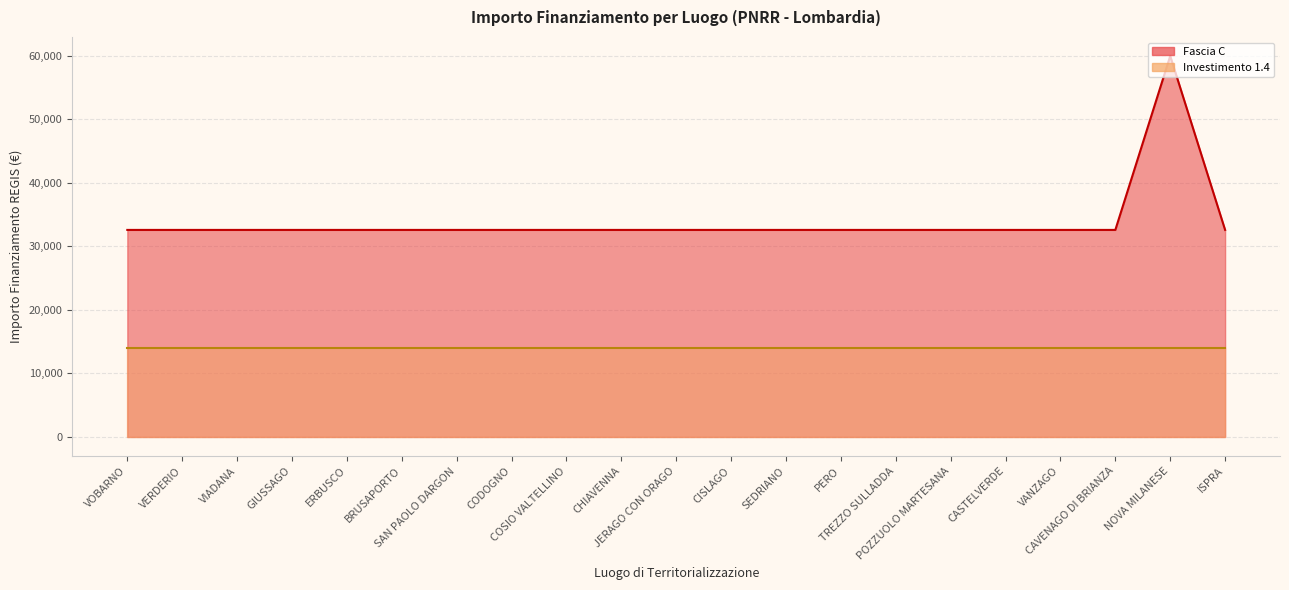

What is the label of the 5th point from the right?

CASTELVERDE